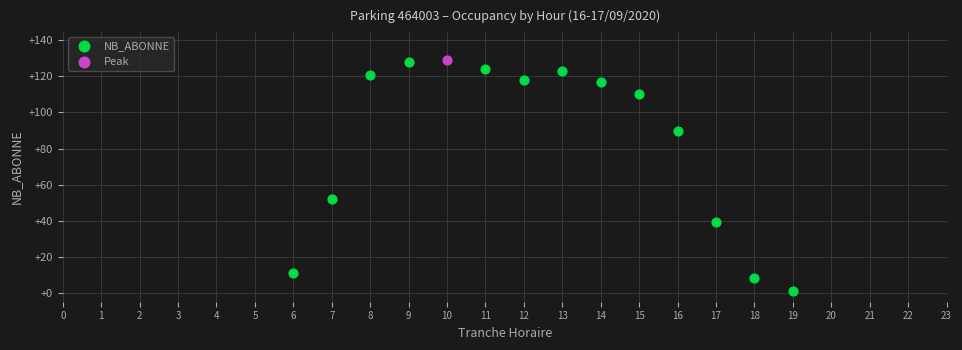

What are all the series names shown in the legend?

NB_ABONNE, Peak